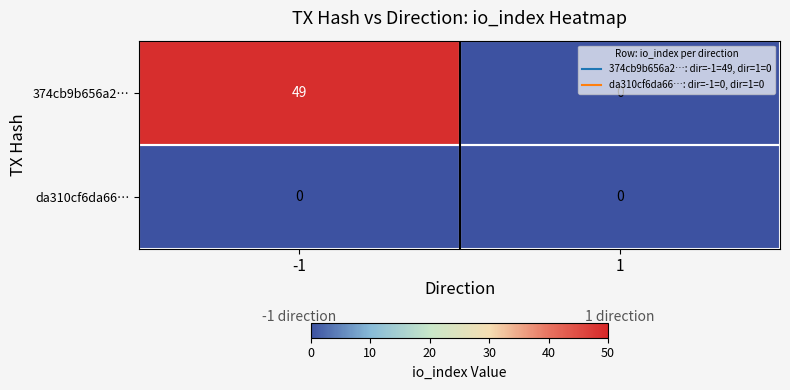

What is the highest value of the 374cb9b656a2… series?

49